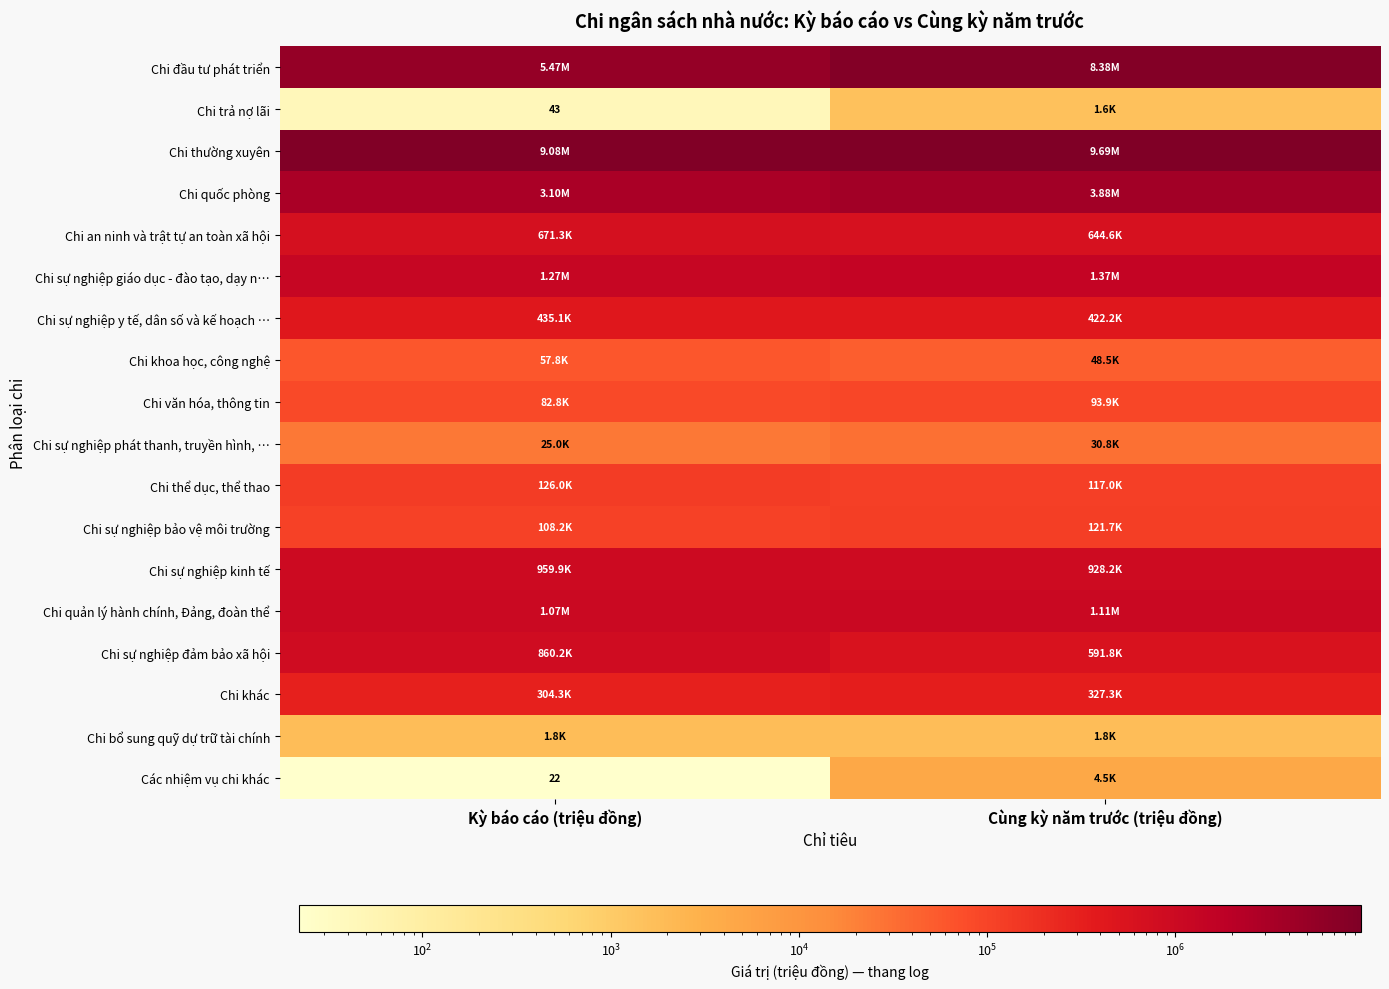

Which series has the largest total across all categories?

Chi thường xuyên